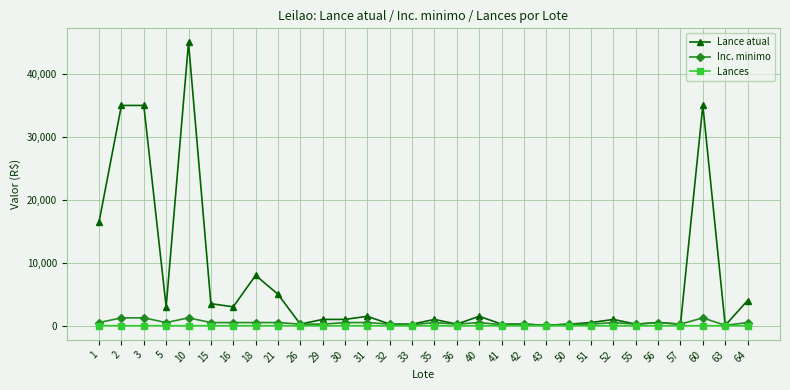

The value of Lance atual at 1 is 16500. True or false?

True